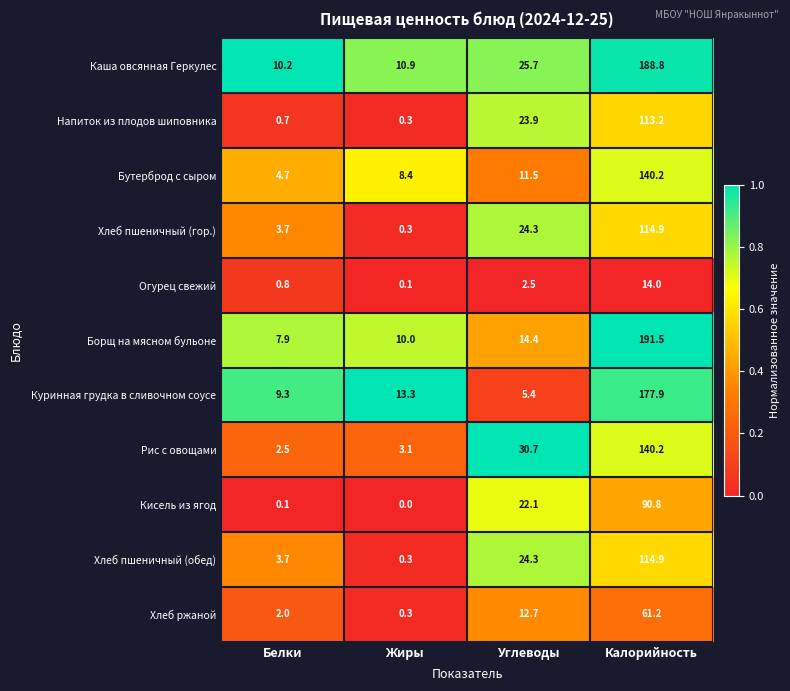

At how many categories does at least one series exceed 0?

4